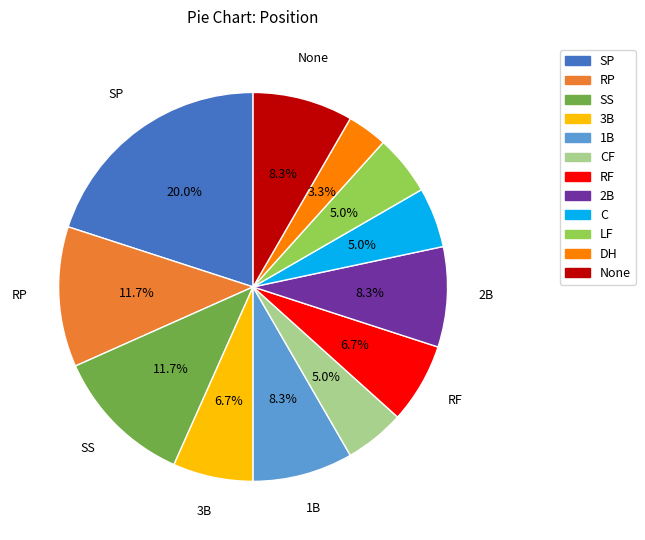

How many slices are in this pie chart?

12